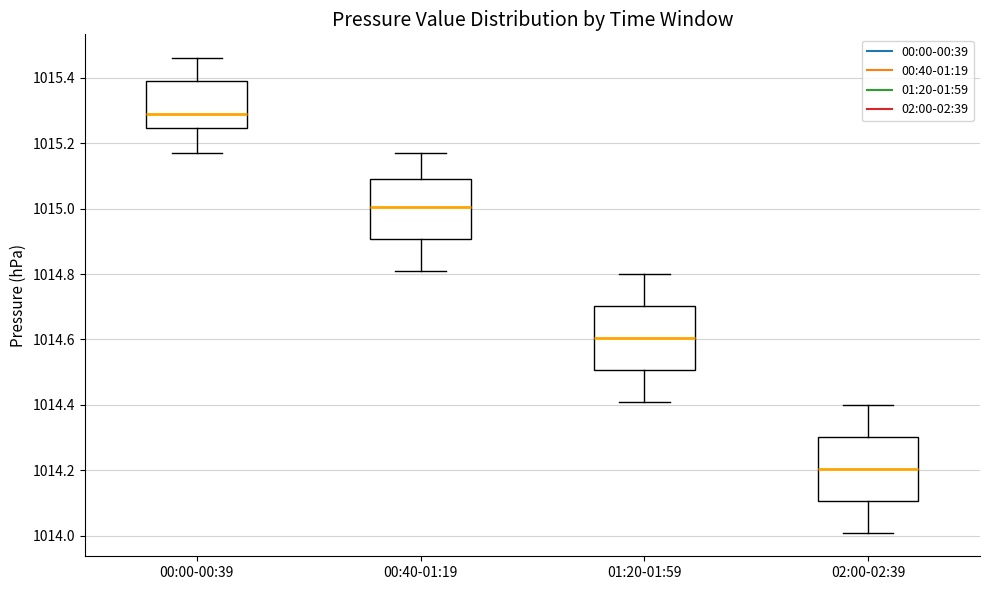

Reading left to right, transcribe this box plot: for each box, give where its median line is, the range the box spans, and where its two whiskers end, as read against the y-axis. The values are not printed on the chart, so give them approximately, as read against the axis.

00:00-00:39: median 1015.30, box 1015.24 to 1015.40, whiskers 1015.18 to 1015.46
00:40-01:19: median 1015.00, box 1014.90 to 1015.10, whiskers 1014.82 to 1015.18
01:20-01:59: median 1014.60, box 1014.50 to 1014.70, whiskers 1014.42 to 1014.80
02:00-02:39: median 1014.20, box 1014.10 to 1014.30, whiskers 1014.02 to 1014.40